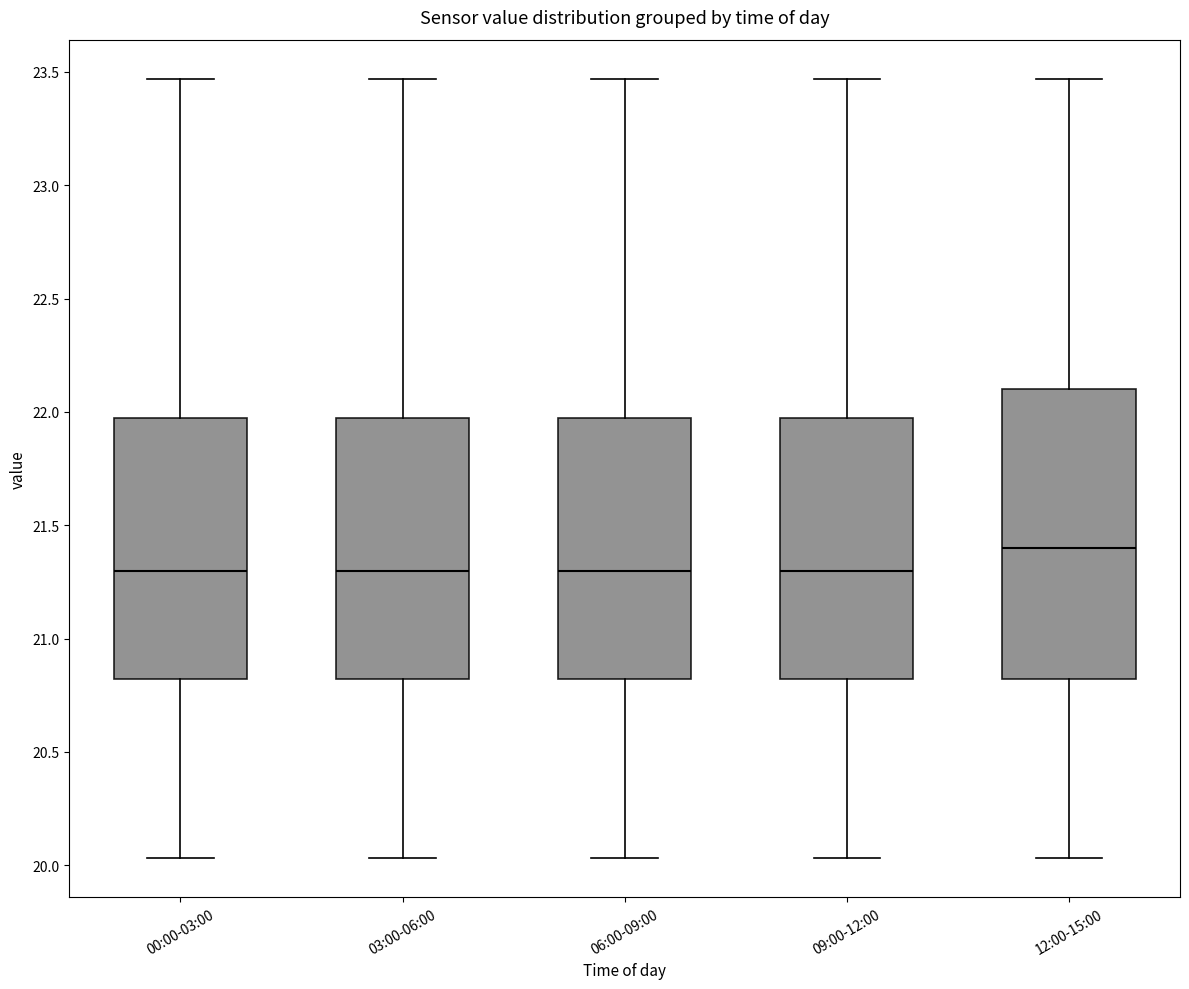

Reading left to right, read every box against the y-axis: the position of its median line, the range the box covers, and the ends of its whiskers. The values are not printed on the chart, so give them approximately, as read against the axis.

00:00-03:00: median 21.30, box 20.80 to 21.95, whiskers 20.05 to 23.45
03:00-06:00: median 21.30, box 20.80 to 21.95, whiskers 20.05 to 23.45
06:00-09:00: median 21.30, box 20.80 to 21.95, whiskers 20.05 to 23.45
09:00-12:00: median 21.30, box 20.80 to 21.95, whiskers 20.05 to 23.45
12:00-15:00: median 21.40, box 20.80 to 22.10, whiskers 20.05 to 23.45